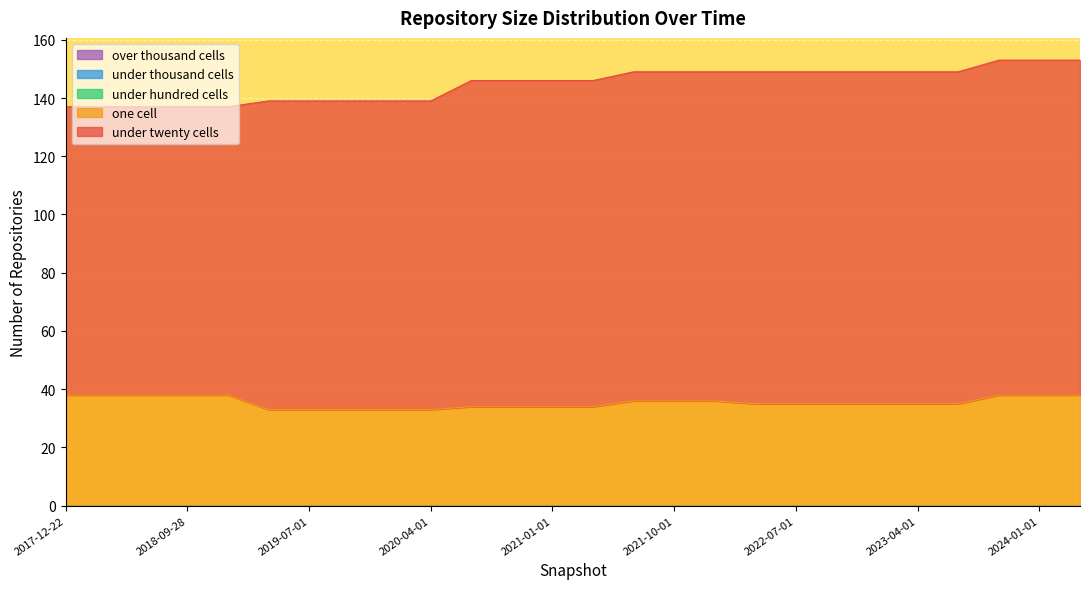

At 2018-07-11, list the series in order from largest to smallest.

under_twenty_cells, one_cell, under_hundred_cells, under_thousand_cells, over_thousand_cells